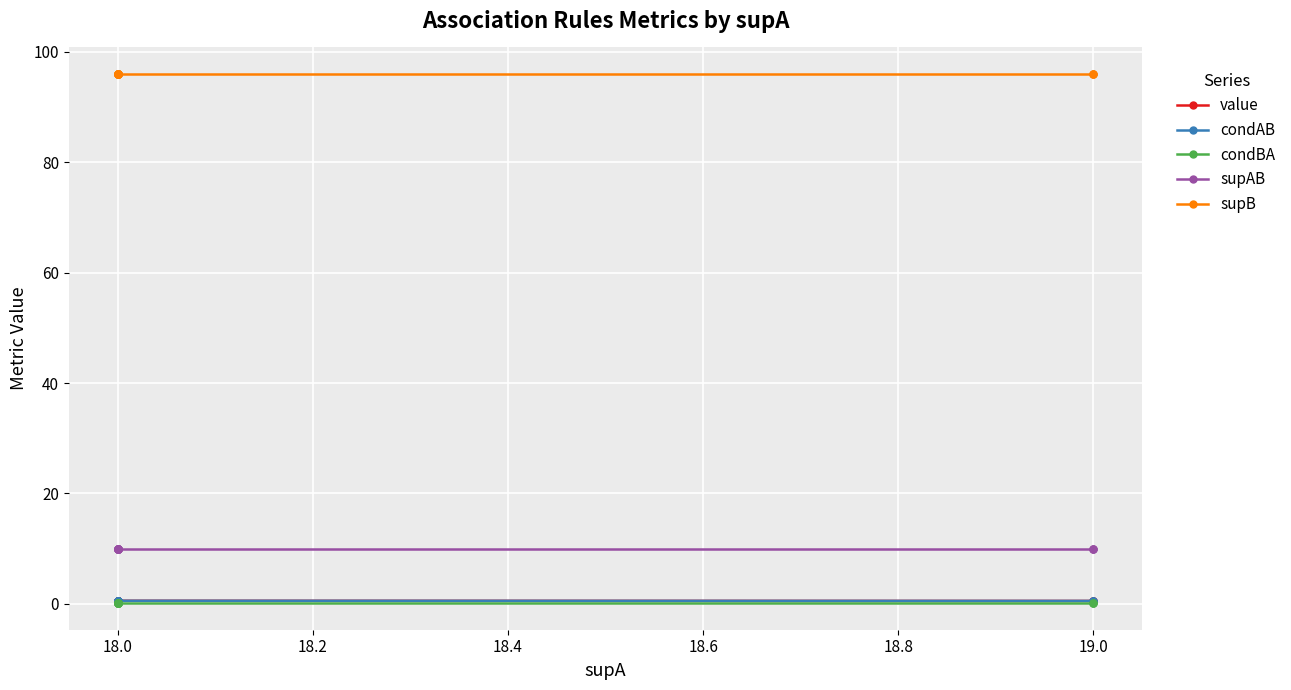

What is the total value across all series at 18.0?

107.2